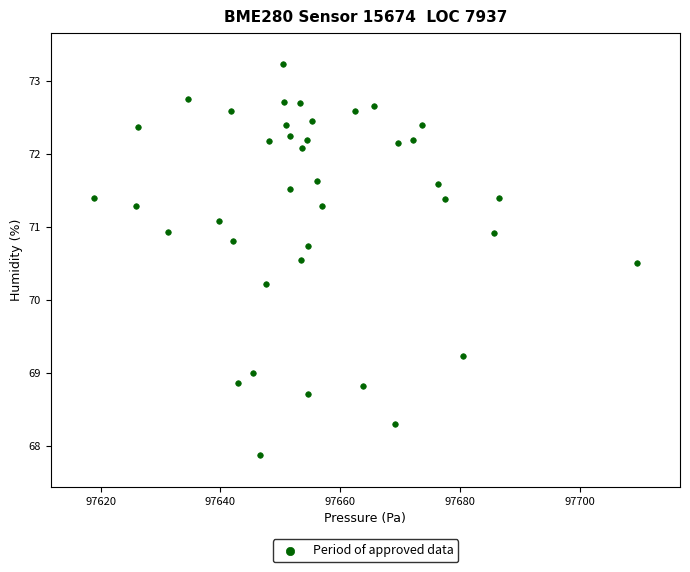

What Y value in the scatter plot is closest to 70?

70.2